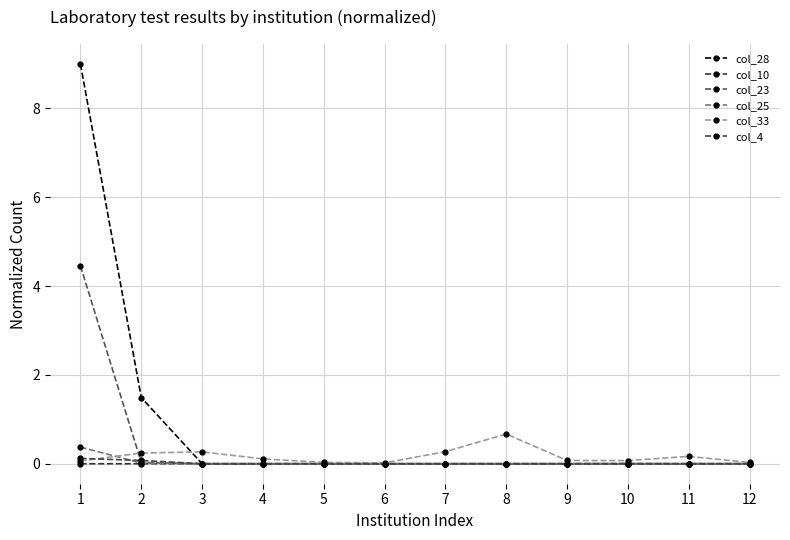

The value of col_10 at 1 is 0.0. True or false?

True